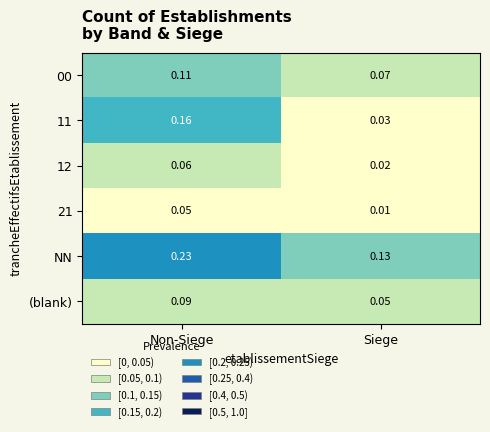

Which series has the largest total across all categories?

NN